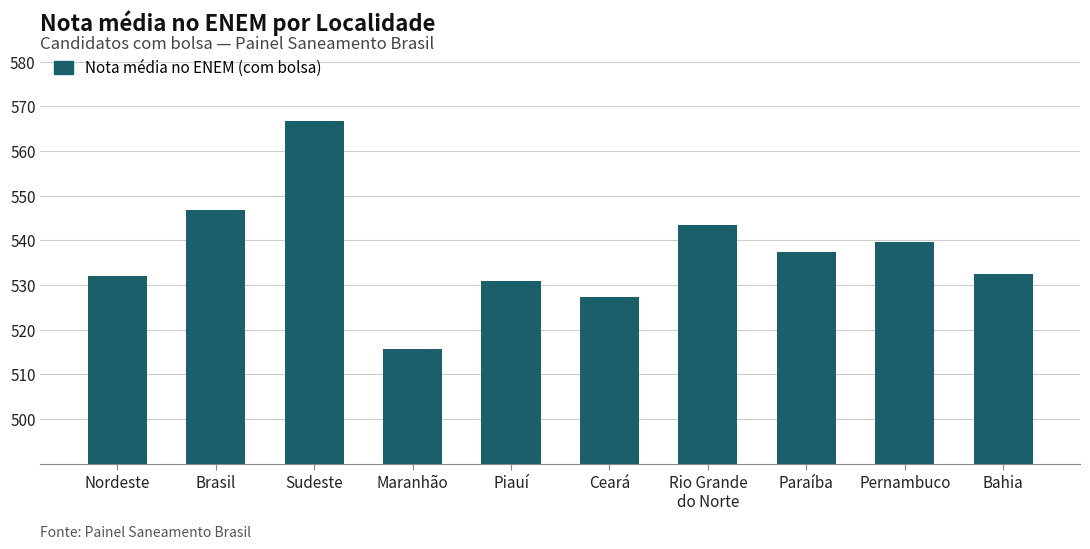

Reading right to left, what are all the values shown in this chart?

Bahia=532.6	Pernambuco=539.7	Paraíba=537.3	Rio Grande
do Norte=543.5	Ceará=527.4	Piauí=530.9	Maranhão=515.6	Sudeste=566.8	Brasil=546.8	Nordeste=532.1